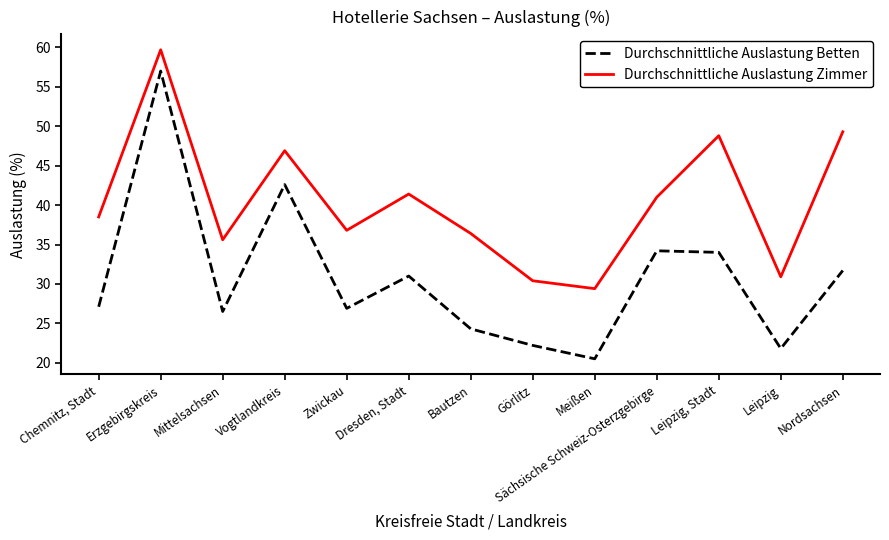

Where is the first local maximum for Durchschnittliche Auslastung Betten?

Erzgebirgskreis